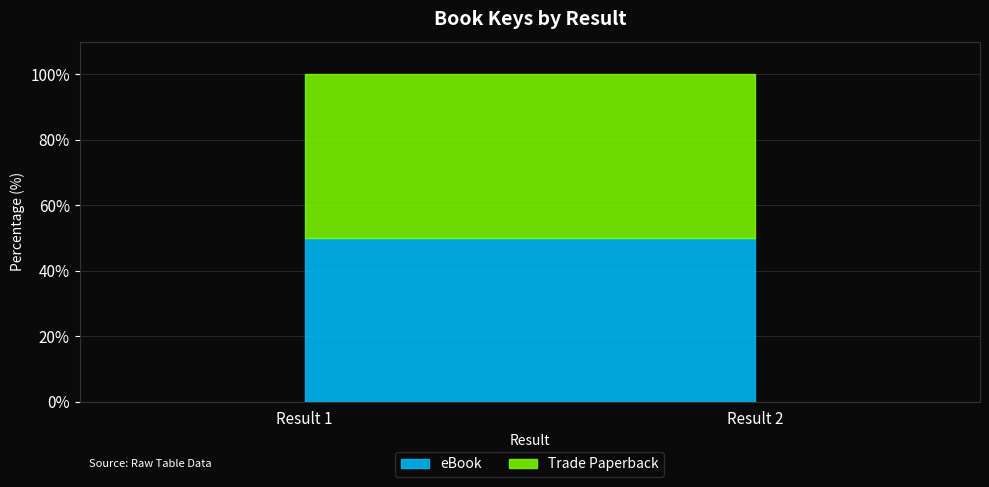

Which series has the largest range (max minus min)?

eBook